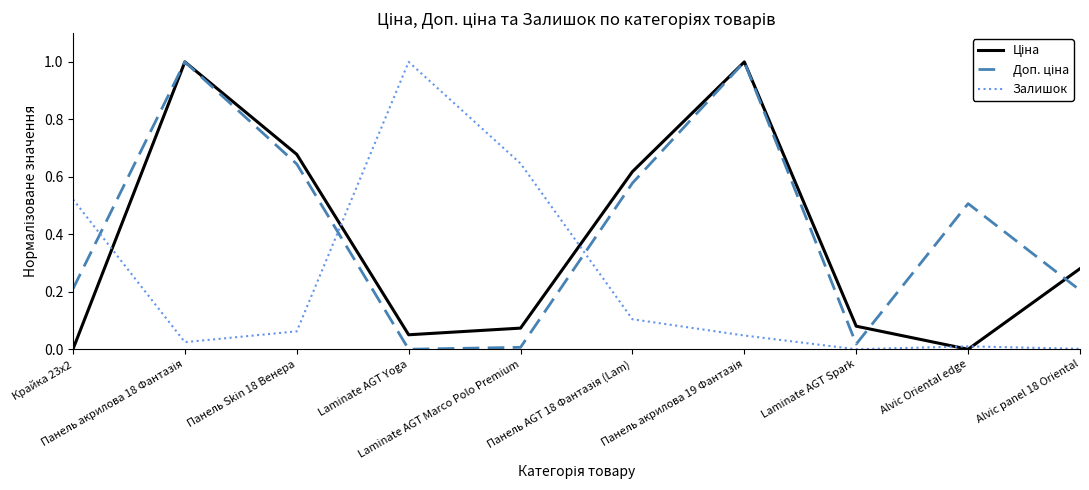

What is the maximum value for Залишок?

1.0